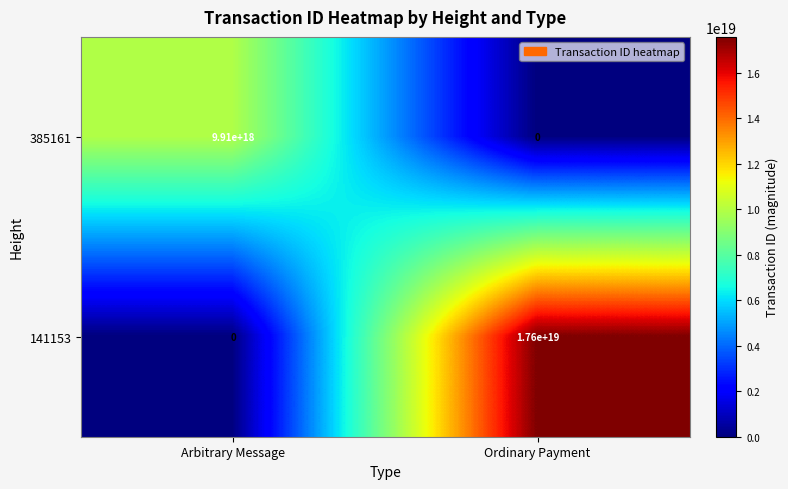

At which label is 385161 closest to 4955000000000000000?

Arbitrary Message